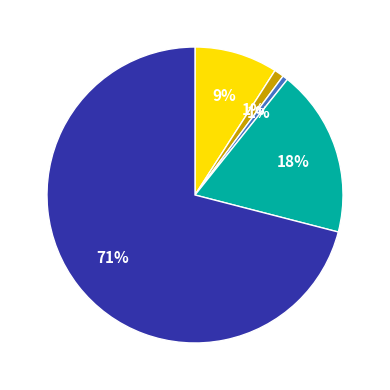

To the nearest percent, what is the difference between the largest and smallest slice percentages?

70%